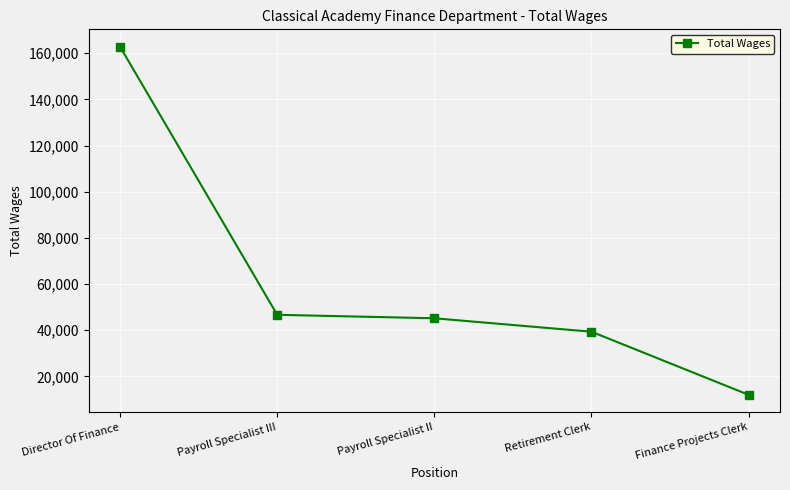

What is the label of the 2nd point from the right?

Retirement Clerk